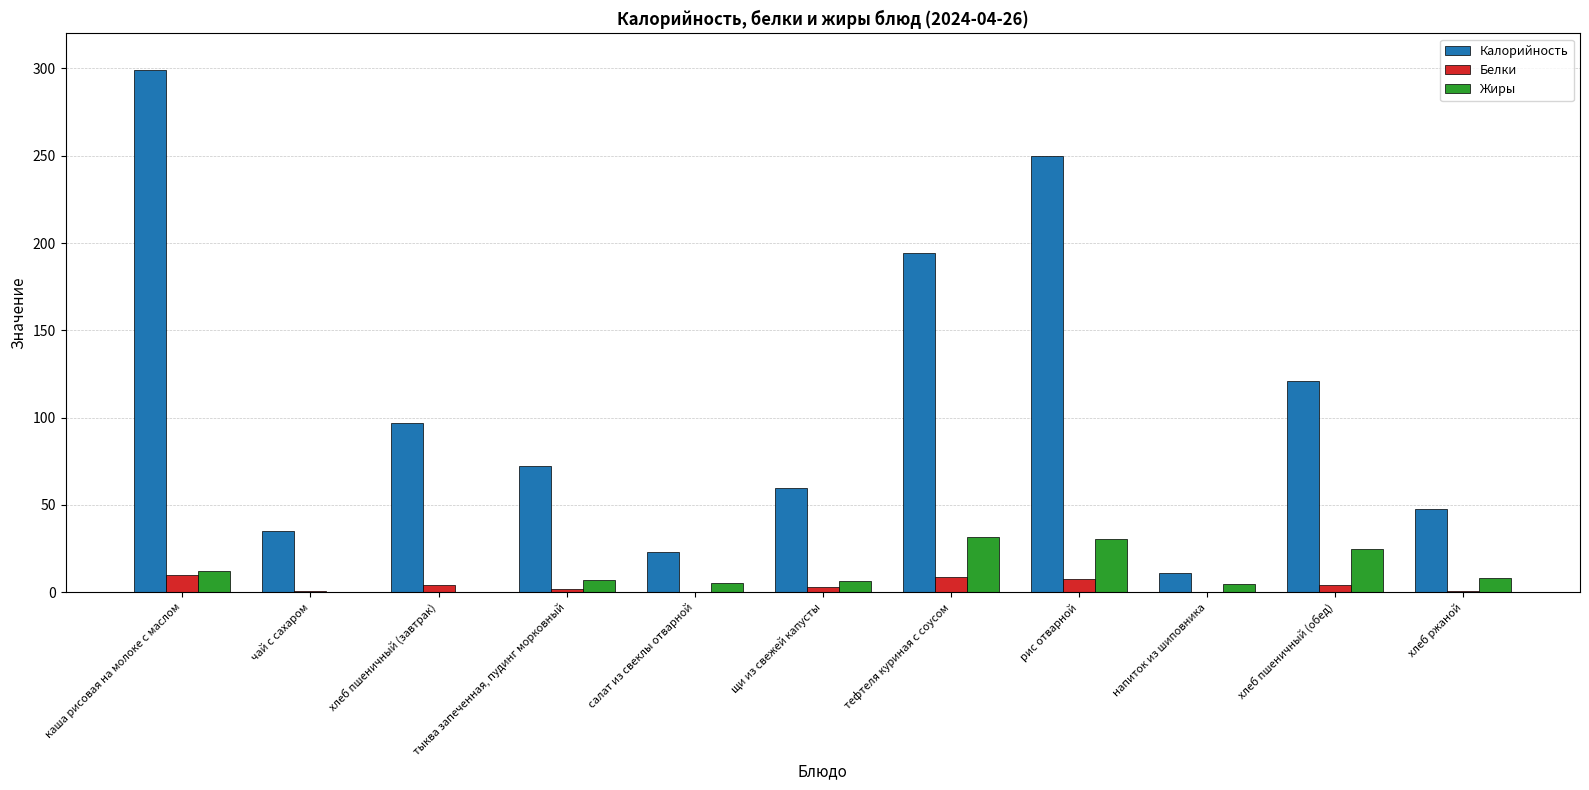

How many values in the Жиры series exceed 7?

6